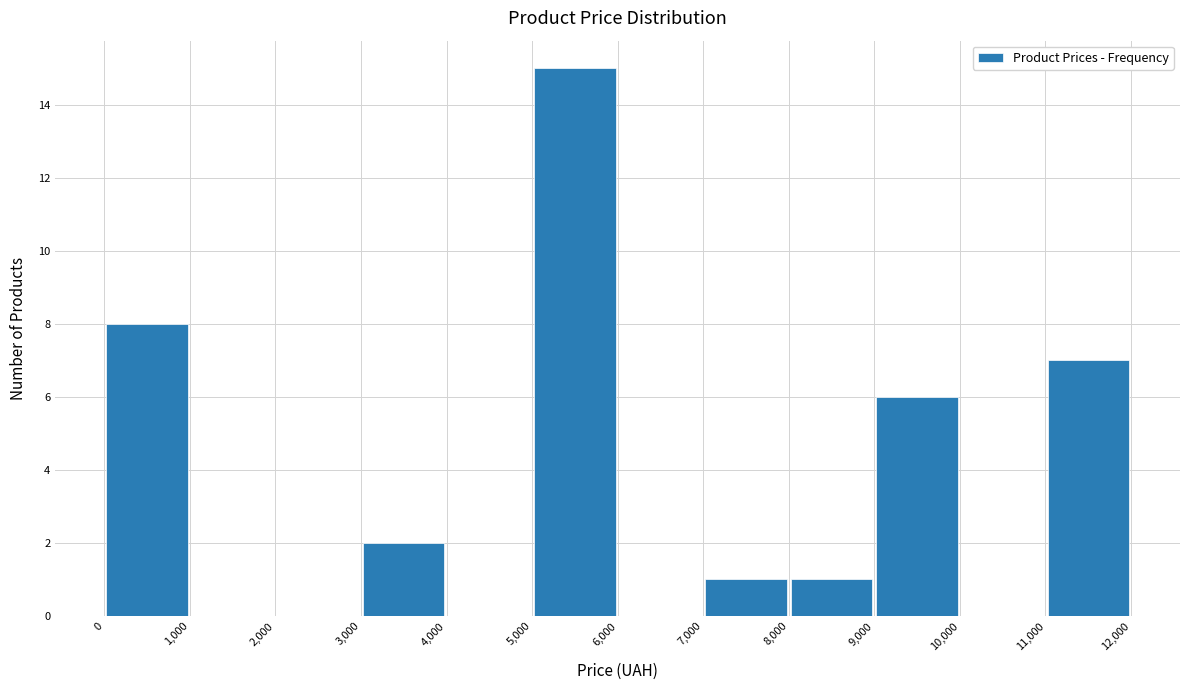

Reading left to right, transcribe this chart: for each bar, give the range it covers on the x-axis and its height. The values are not printed on the chart, so give them approximately, as read against the axis.

0 to 1,000: 8
1,000 to 2,000: 0
2,000 to 3,000: 0
3,000 to 4,000: 2
4,000 to 5,000: 0
5,000 to 6,000: 15
6,000 to 7,000: 0
7,000 to 8,000: 1
8,000 to 9,000: 1
9,000 to 10,000: 6
10,000 to 11,000: 0
11,000 to 12,000: 7